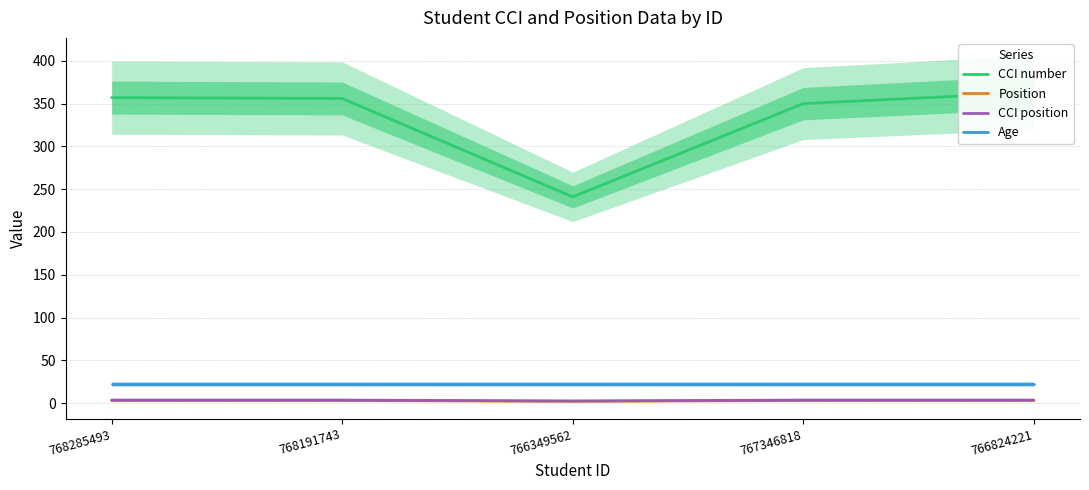

What is the value of the CCI number point at the 5th from the left?

363.0